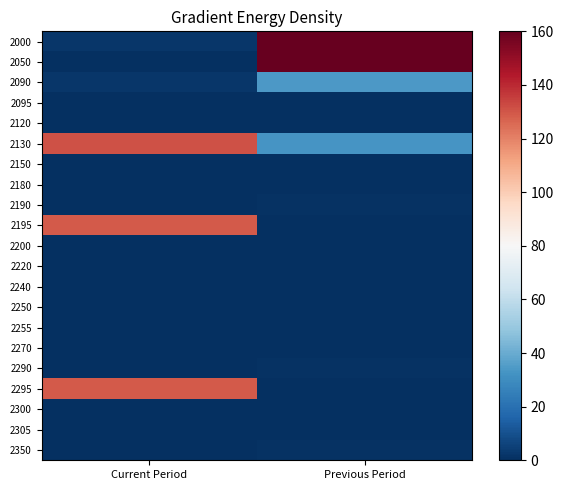

Which series has the largest total across all categories?

2000